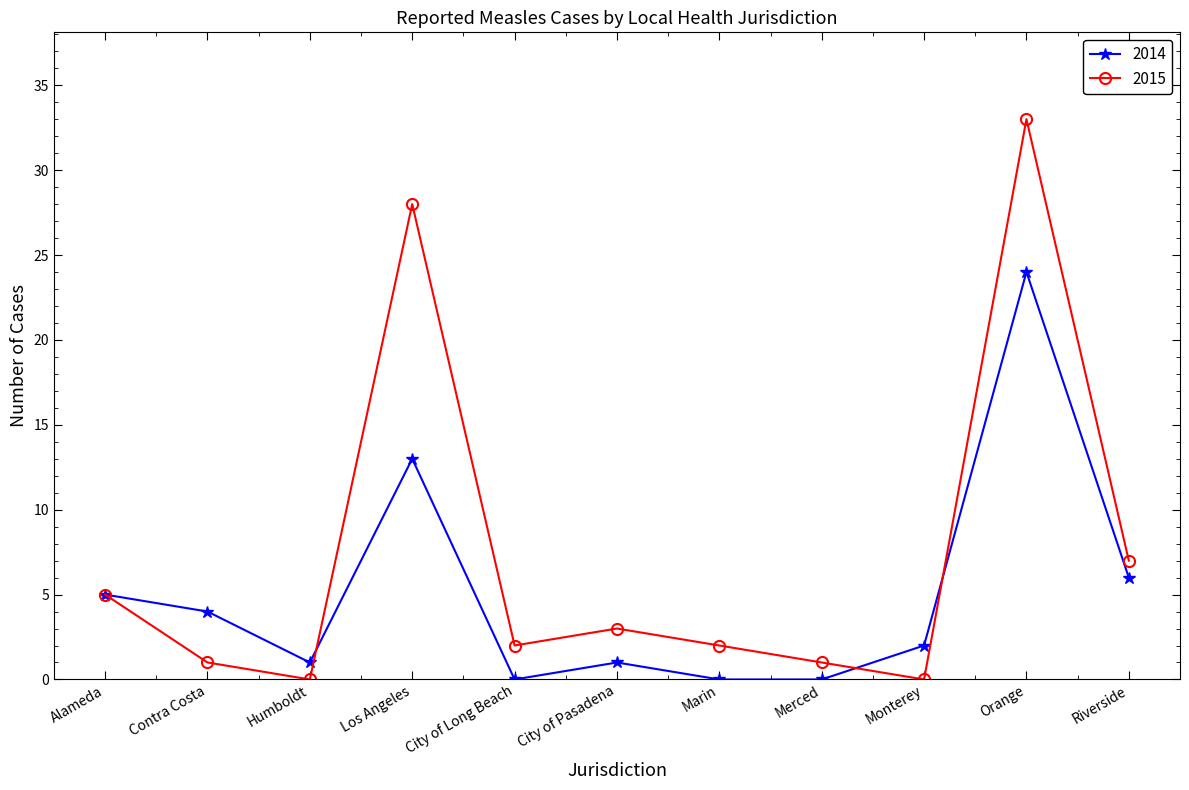

At which label is 2014 closest to 12?

Los Angeles